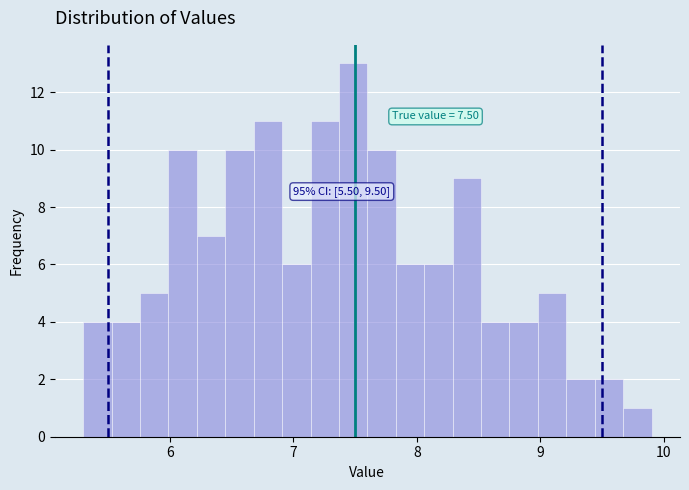

Around what value on the x-axis is the tallest bar? Give the approximate position of its centre, as read against the axis.

7.5